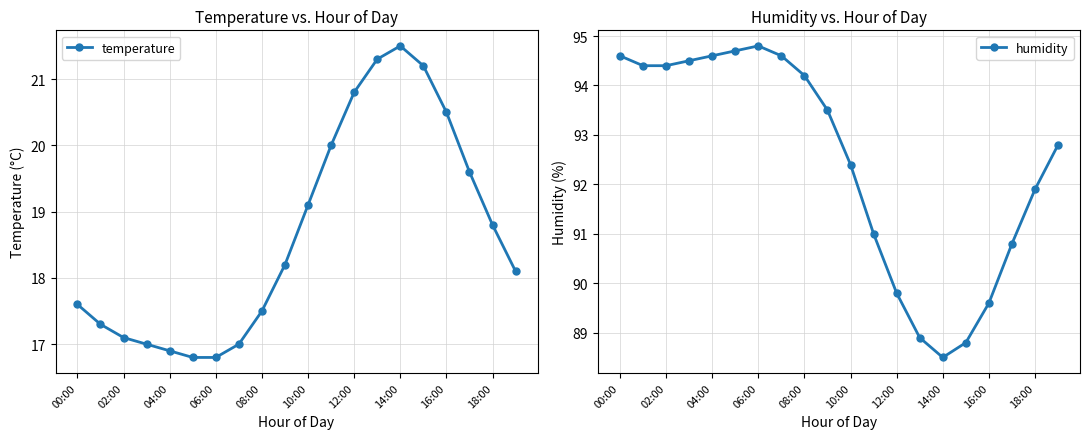

True or false: temperature has a value of 20.5 at 16:00.

True